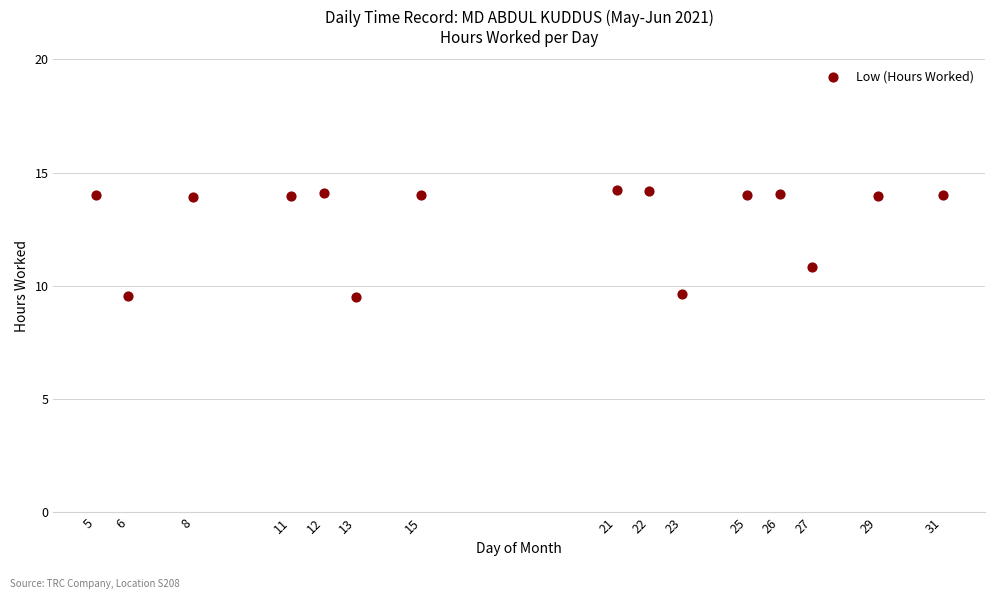

What is the range of X values (max minus min)?

26.0